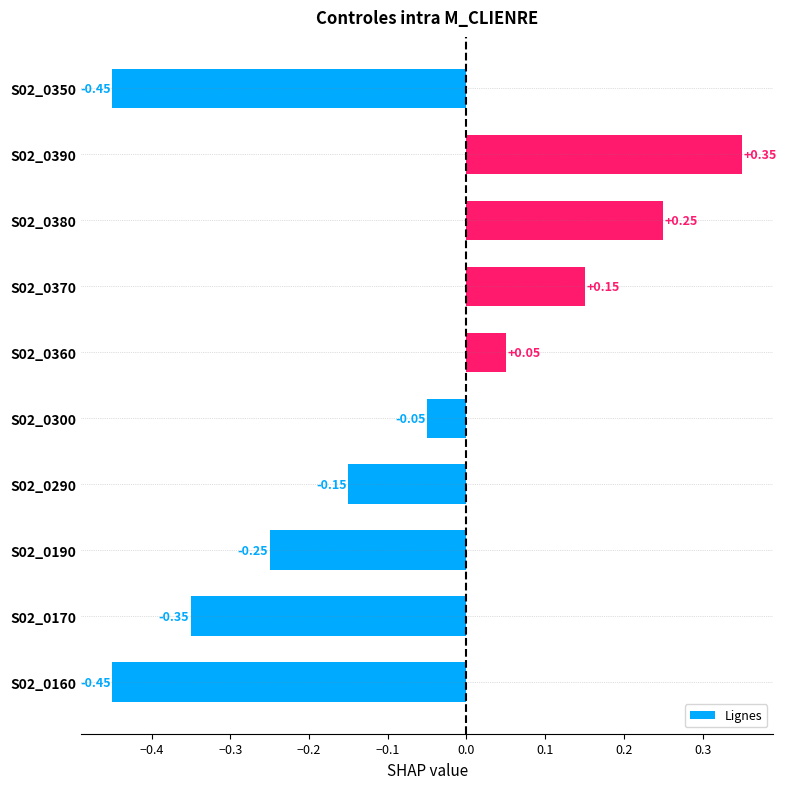

Between S02_0370 and S02_0360, which is larger?

S02_0370